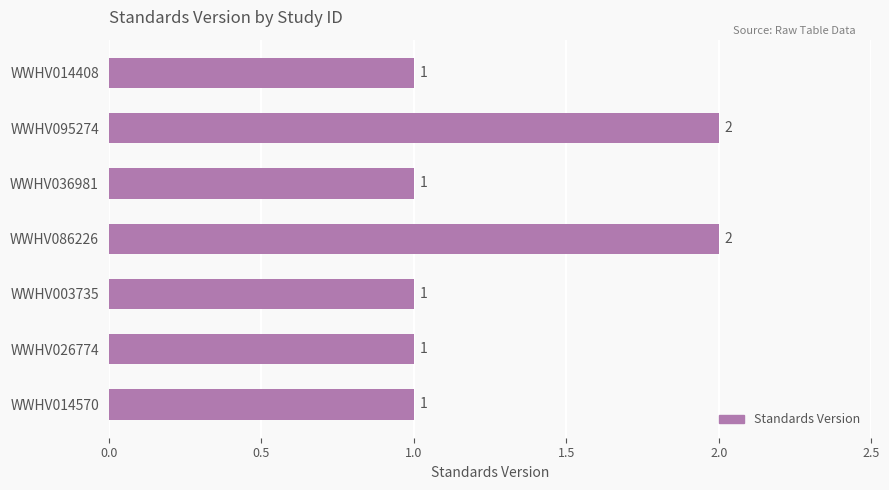

Reading top to bottom, transcribe all the data shown in this chart.

WWHV014408=1	WWHV095274=2	WWHV036981=1	WWHV086226=2	WWHV003735=1	WWHV026774=1	WWHV014570=1